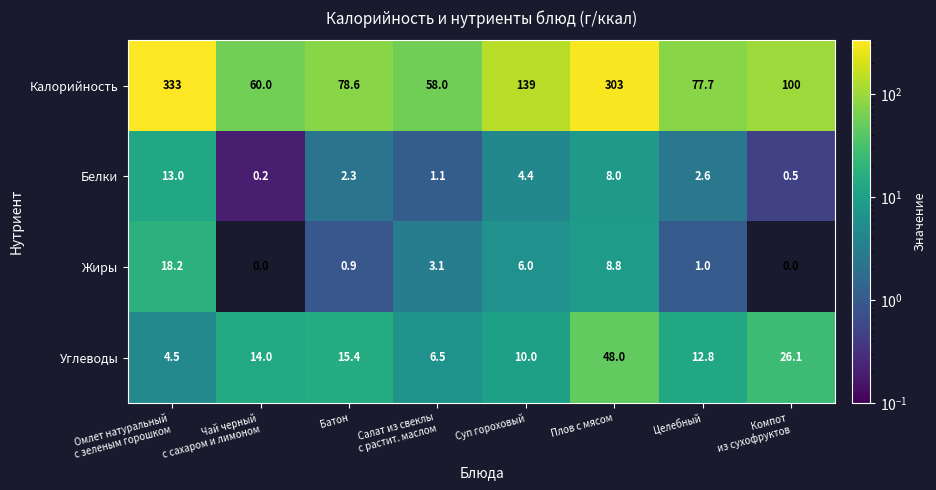

Count the number of categories in the chart.

8